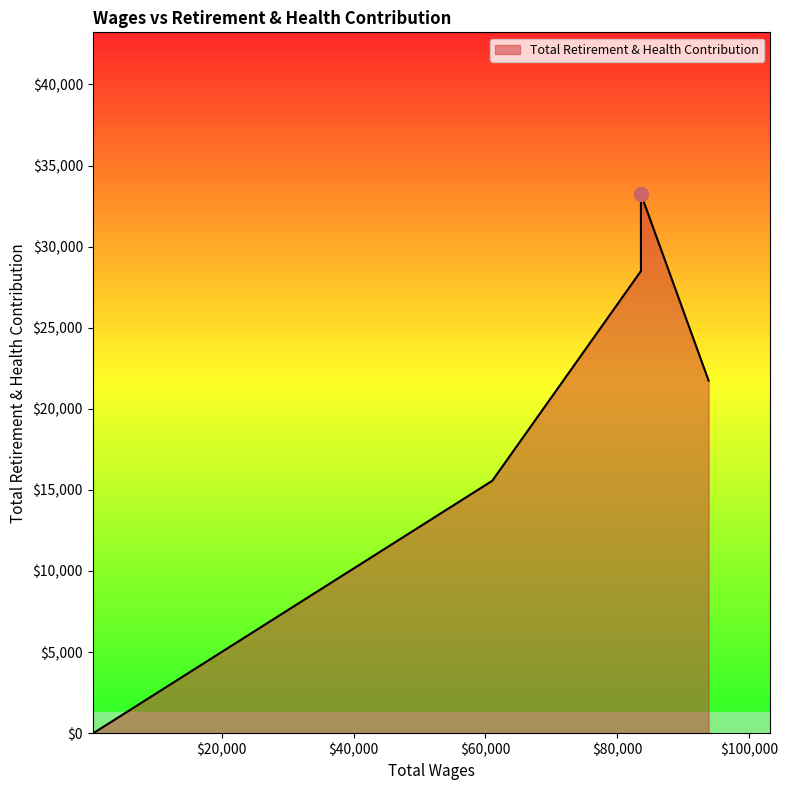

Where is the data nearest to the value 16621?

61044.0